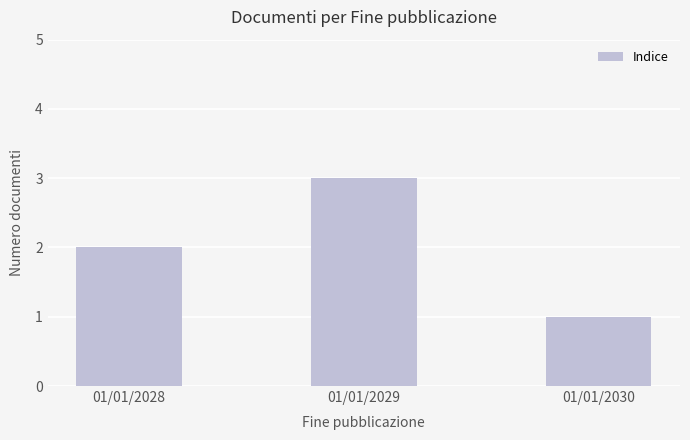

How many categories are shown in the chart?

3